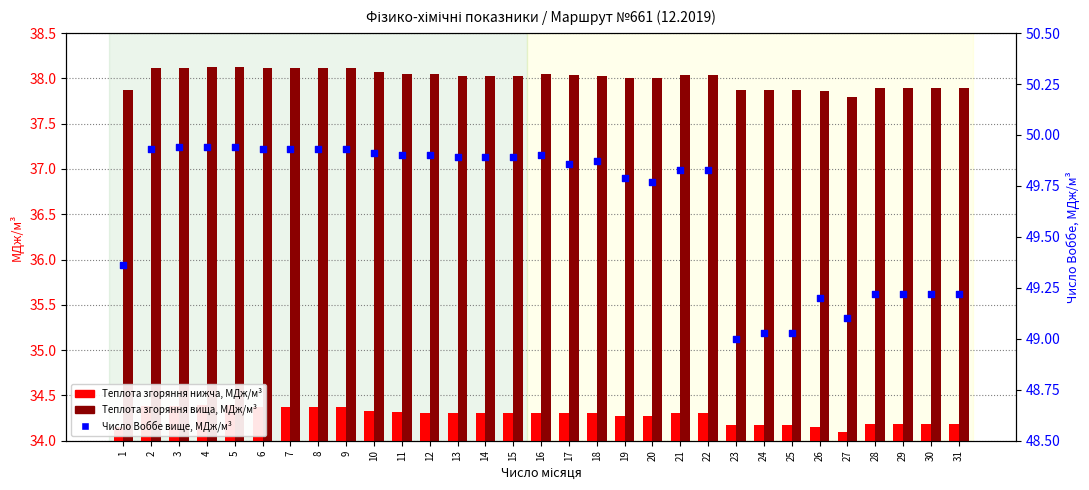

What is the total value across all series at 13?

122.2